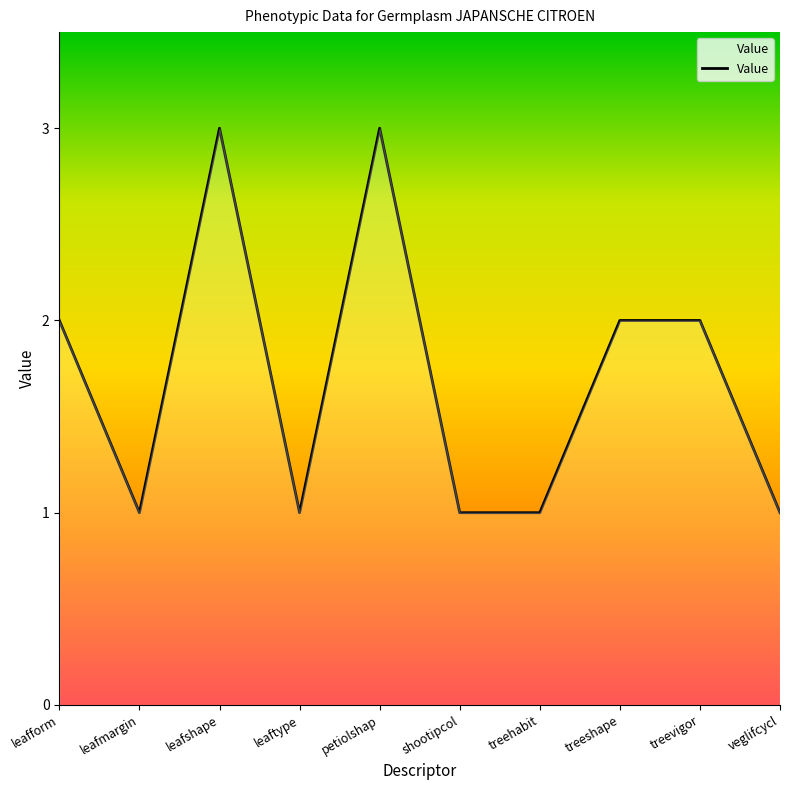

What is the approximate value at leaftype?

1